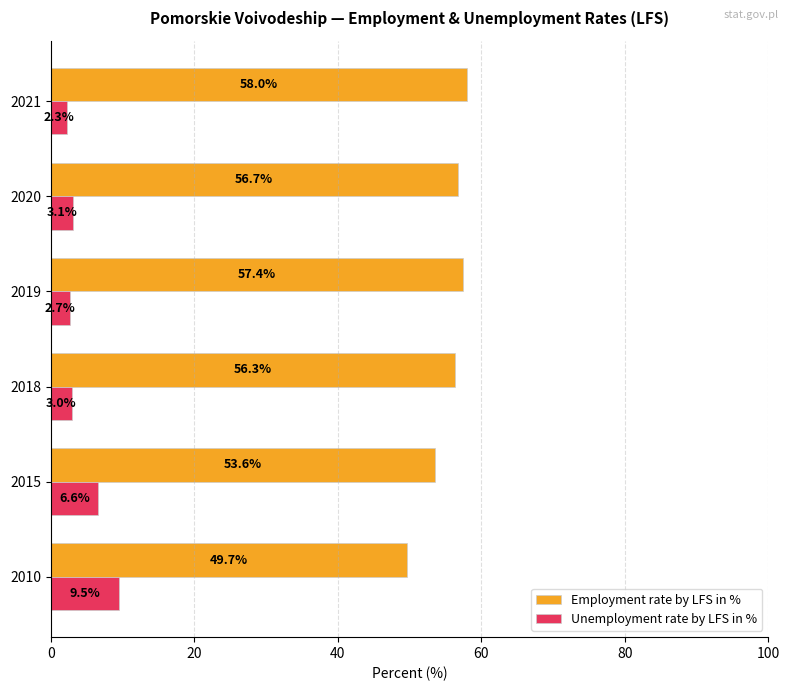

Which series has the widest spread of values?

Employment rate by LFS in %